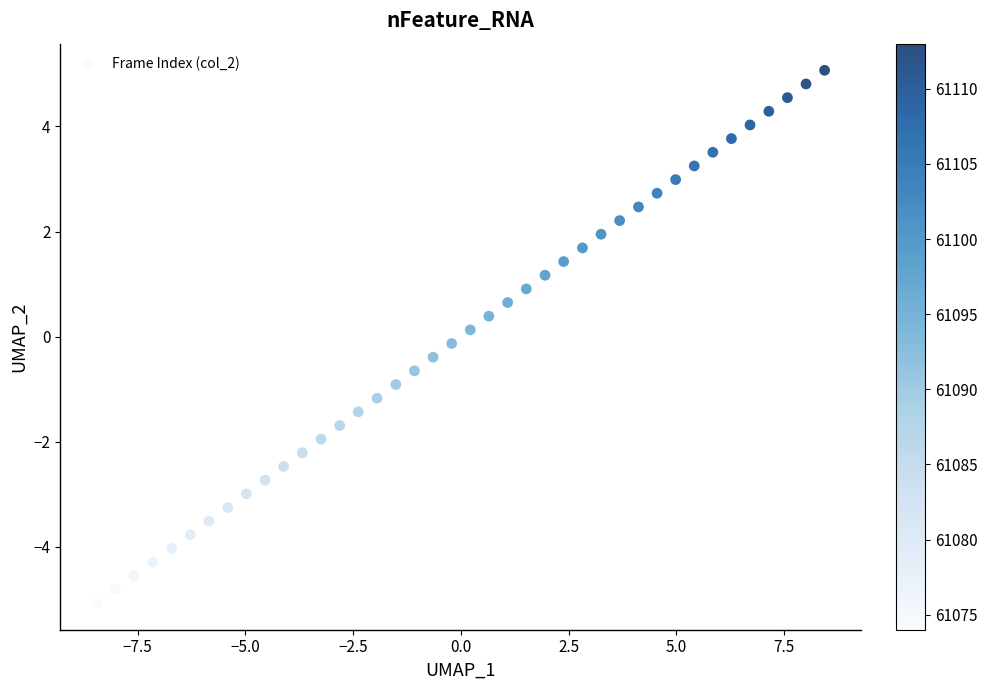

What is the range of X values (max minus min)?

16.9